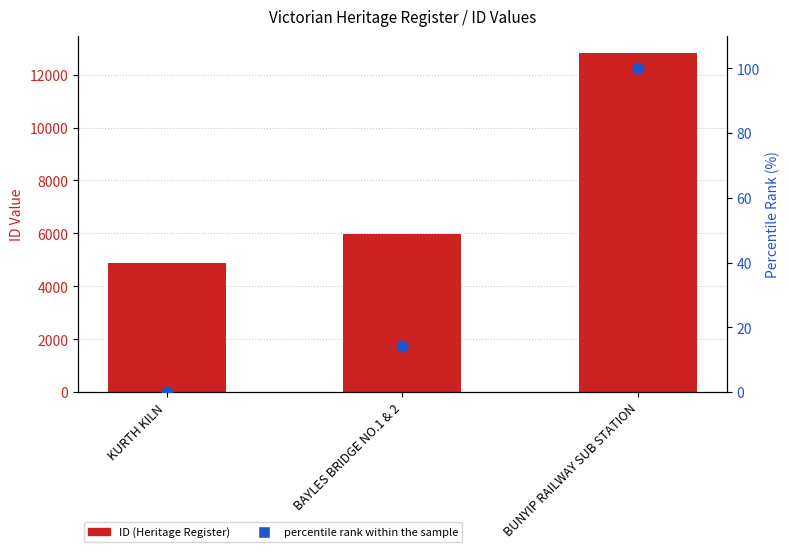

At which category is the sum across all series the highest?

BUNYIP RAILWAY SUB STATION